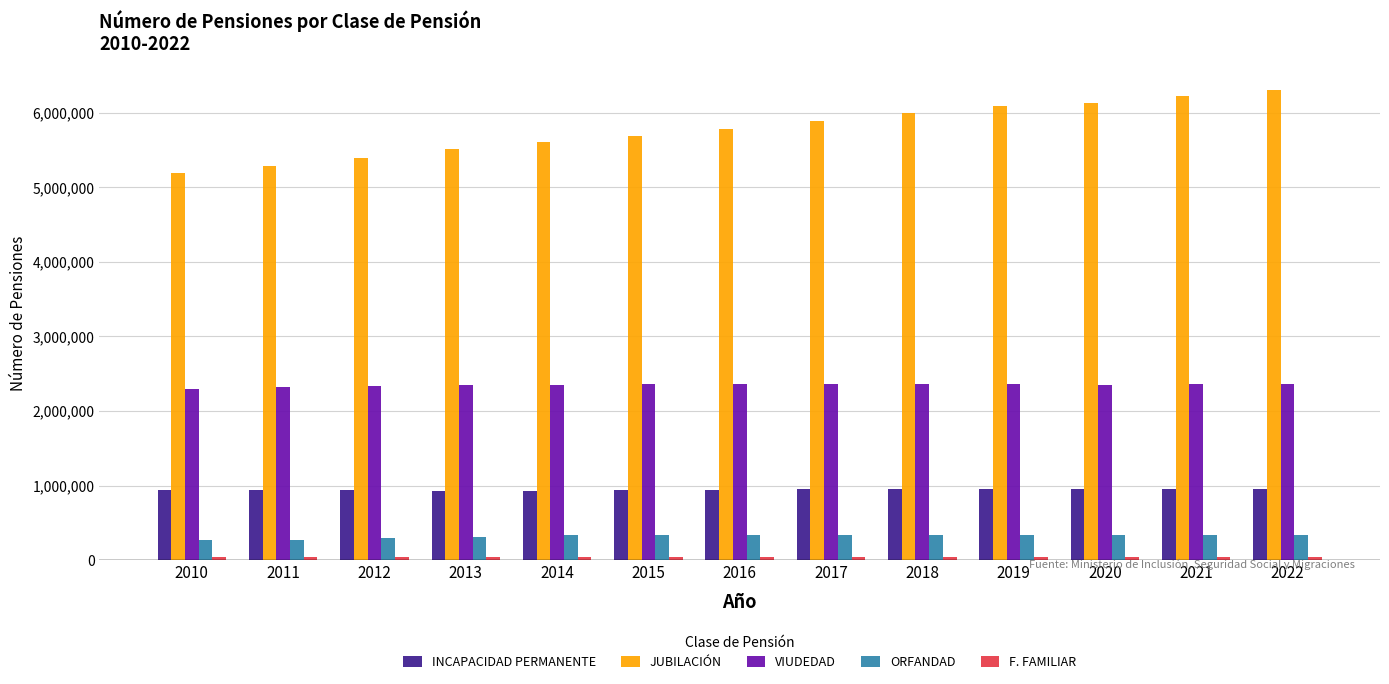

What is the maximum value for JUBILACIÓN?

6302297